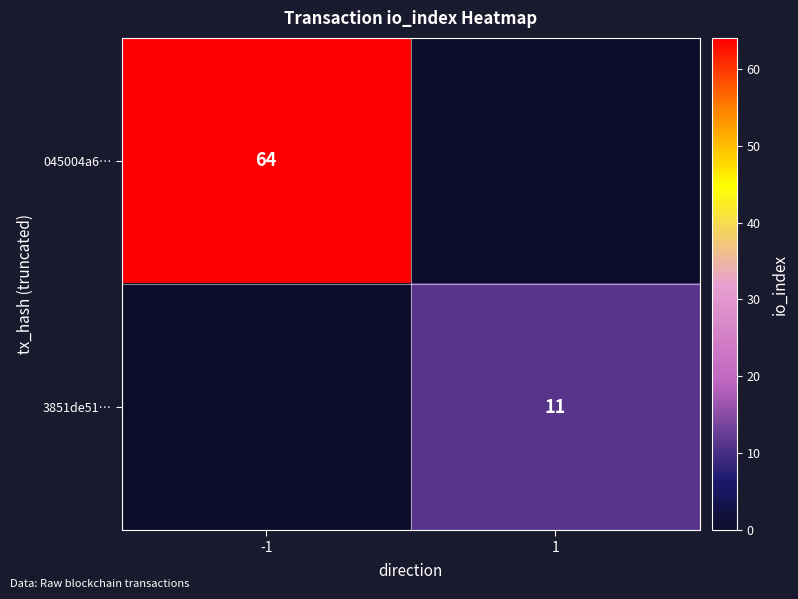

The value of 045004a6… at -1 is 64. True or false?

True